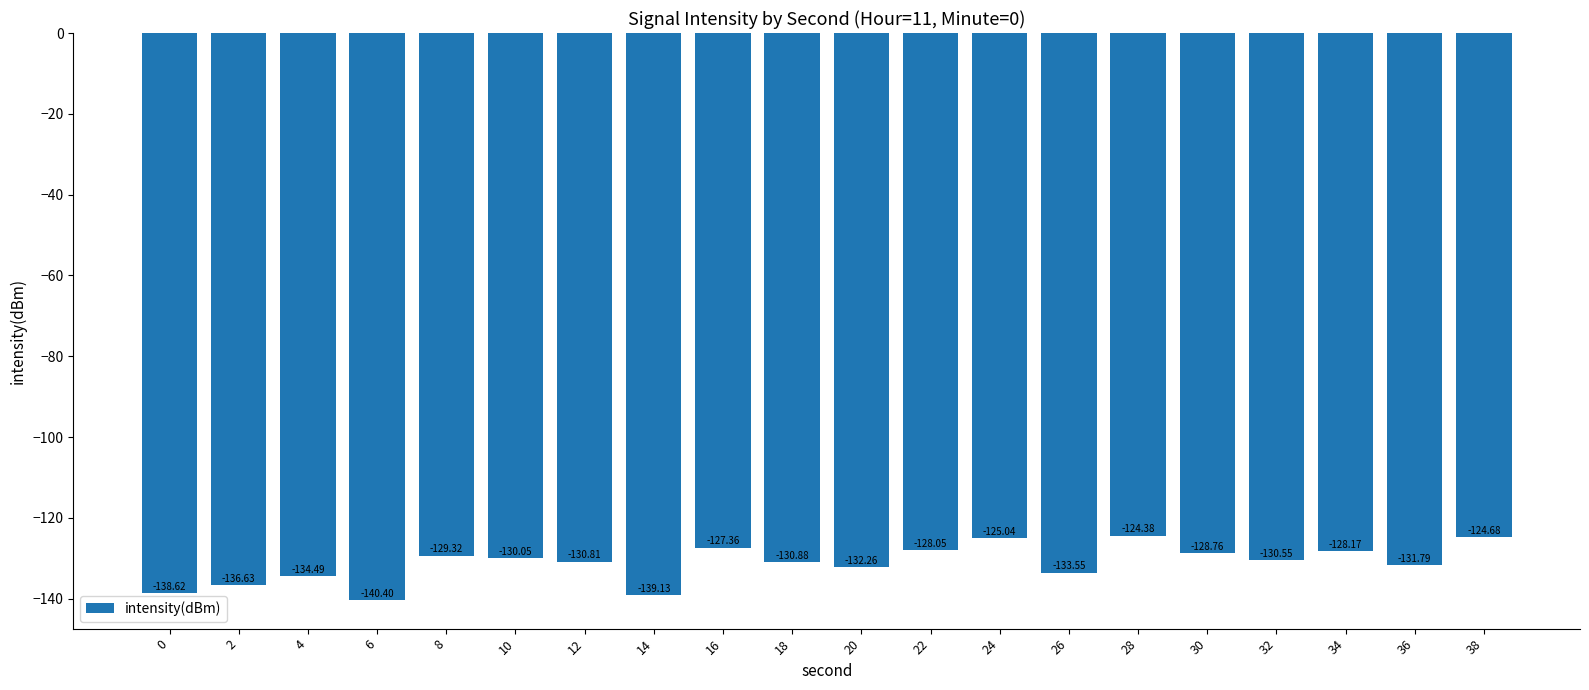

At which category does the chart reach its minimum across all series?

6